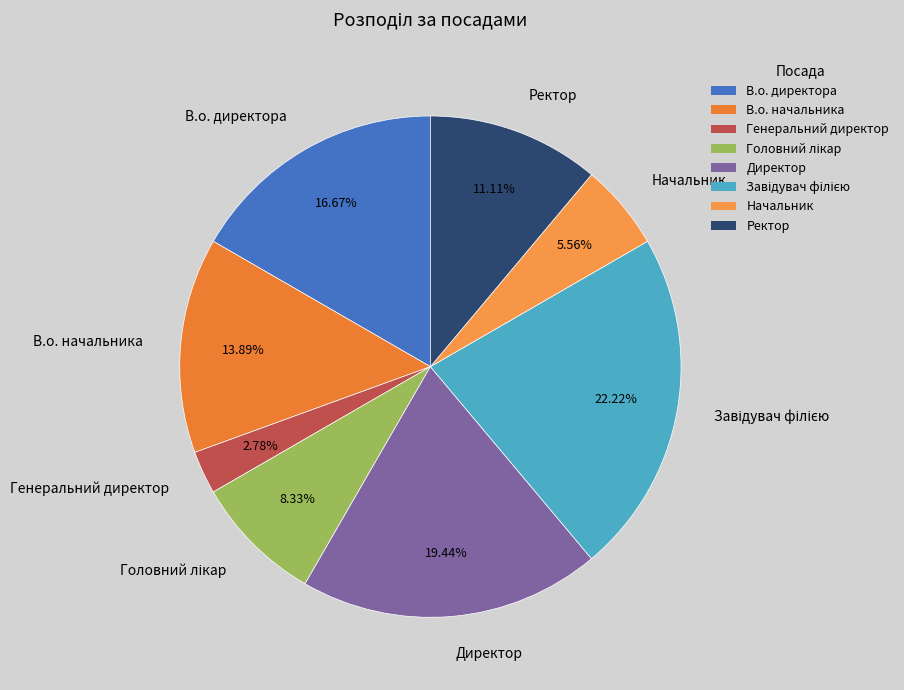

How many segments does this pie chart have?

8